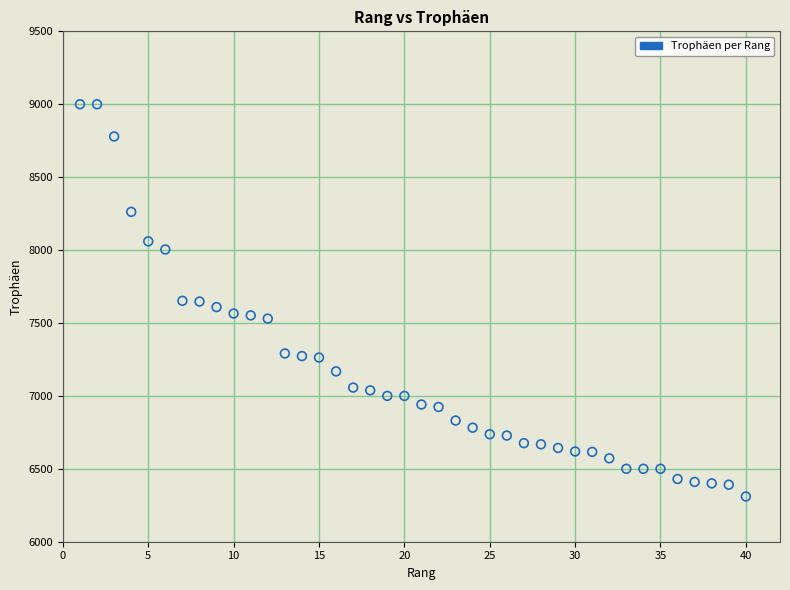

What is the range of X values (max minus min)?

39